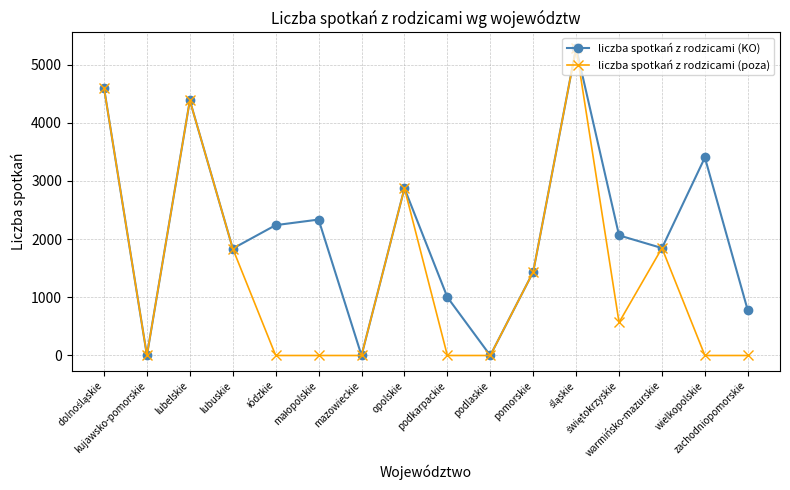

Which series has the largest total across all categories?

liczba spotkań z rodzicami (KO)